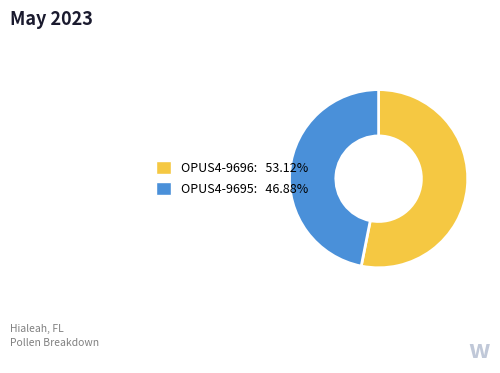

Which slice is the smallest?

OPUS4-9695